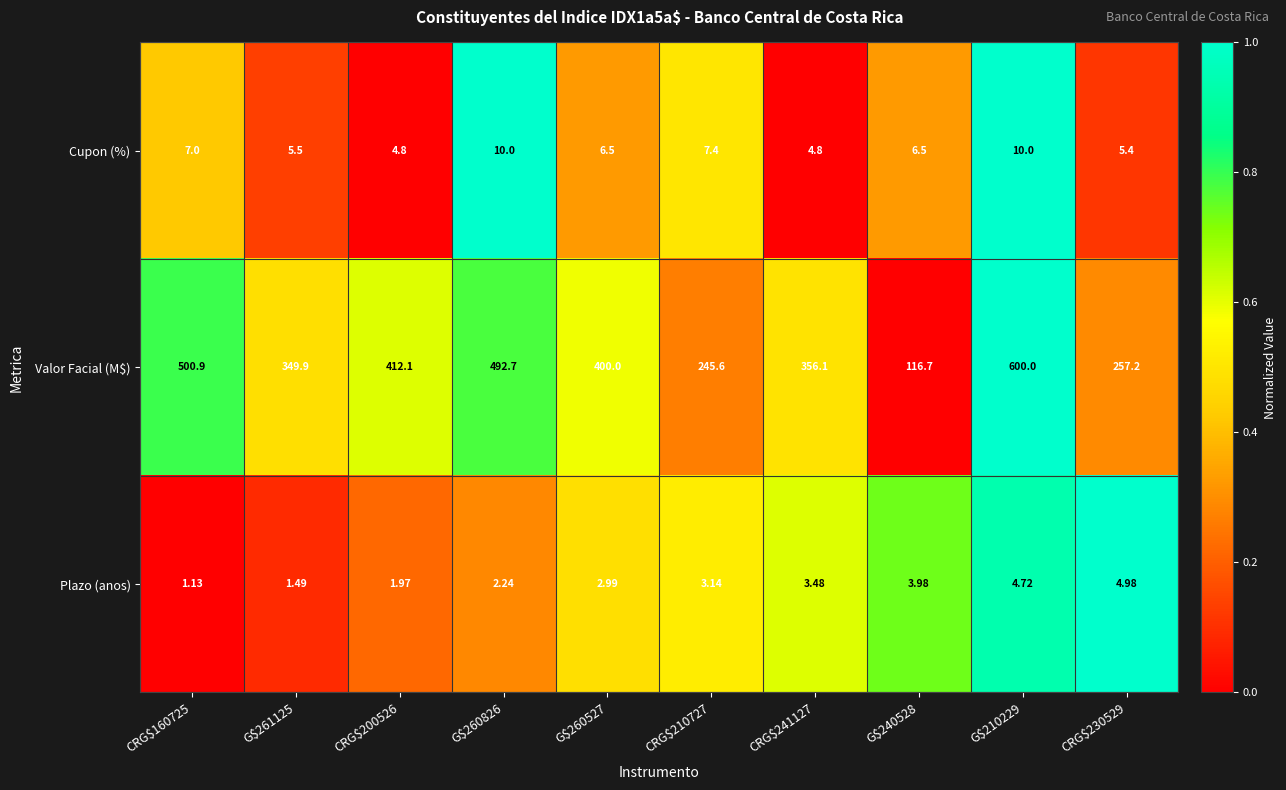

What is the spread (max minus min) of values at G$260527?

397.0